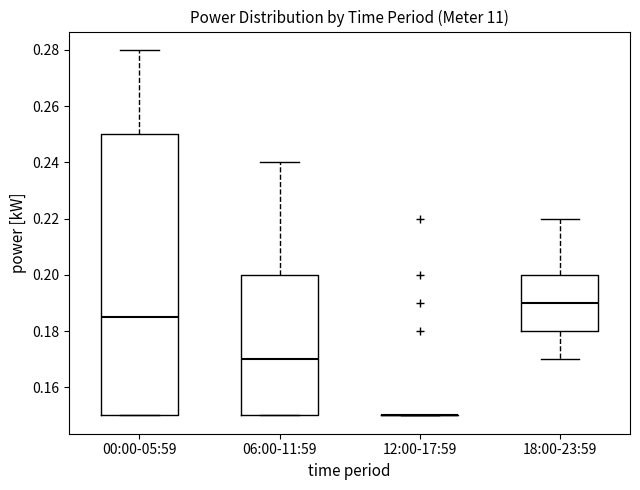

Reading left to right, transcribe this box plot: for each box, give where its median line is, the range the box spans, and where its two whiskers end, as read against the y-axis. The values are not printed on the chart, so give them approximately, as read against the axis.

00:00-05:59: median 0.186, box 0.150 to 0.250, whiskers 0.150 to 0.280
06:00-11:59: median 0.170, box 0.150 to 0.200, whiskers 0.150 to 0.240
12:00-17:59: box collapsed to a line at 0.150, whiskers 0.150 to 0.150
18:00-23:59: median 0.190, box 0.180 to 0.200, whiskers 0.170 to 0.220